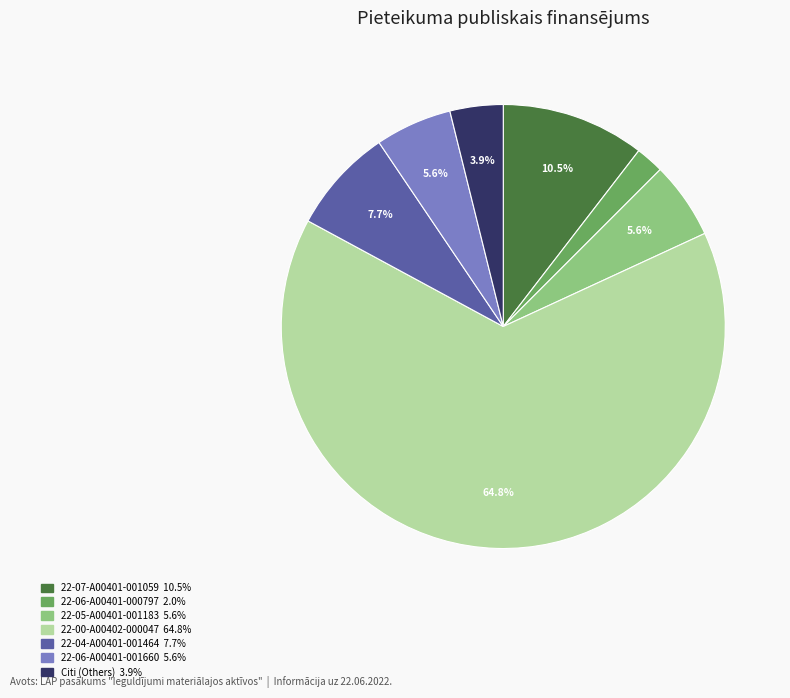

Is there any slice that represents more than half of the pie?

Yes